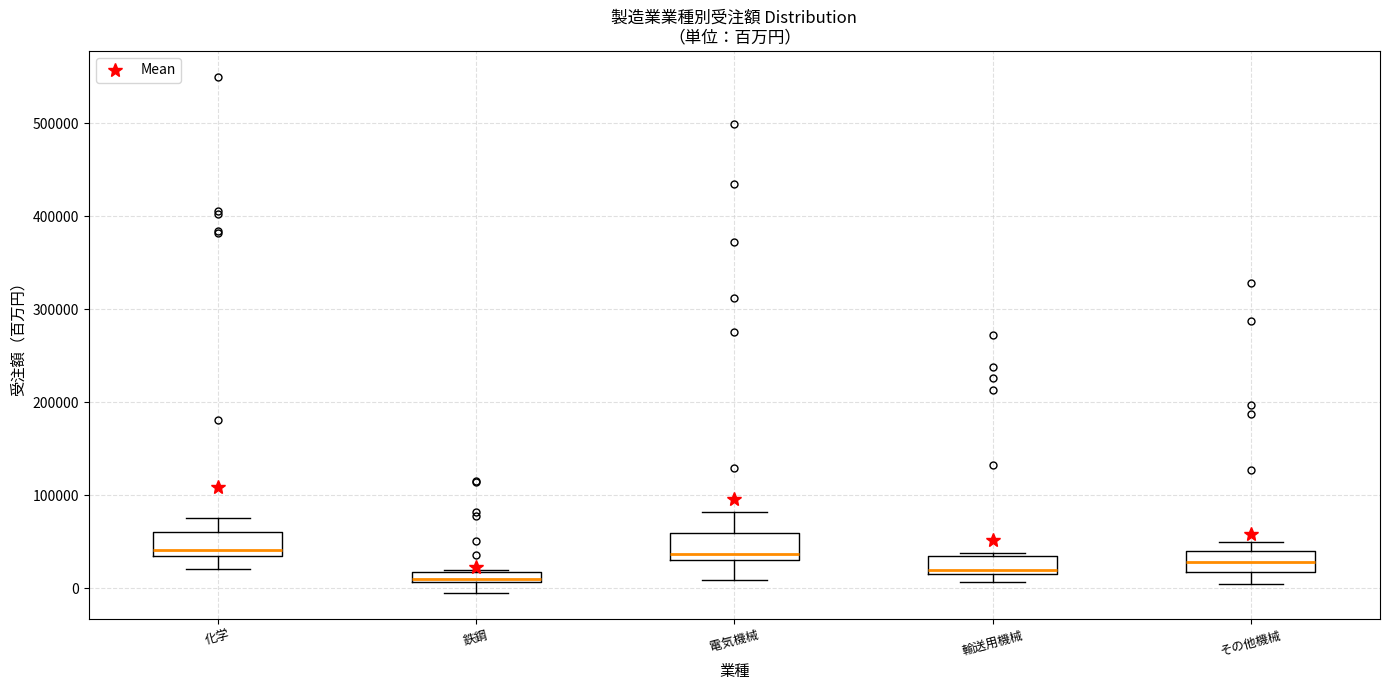

Where is the upper edge of the box for 輸送用機械 on the y-axis? The values are not printed on the chart, so give them approximately, as read against the axis.

30000